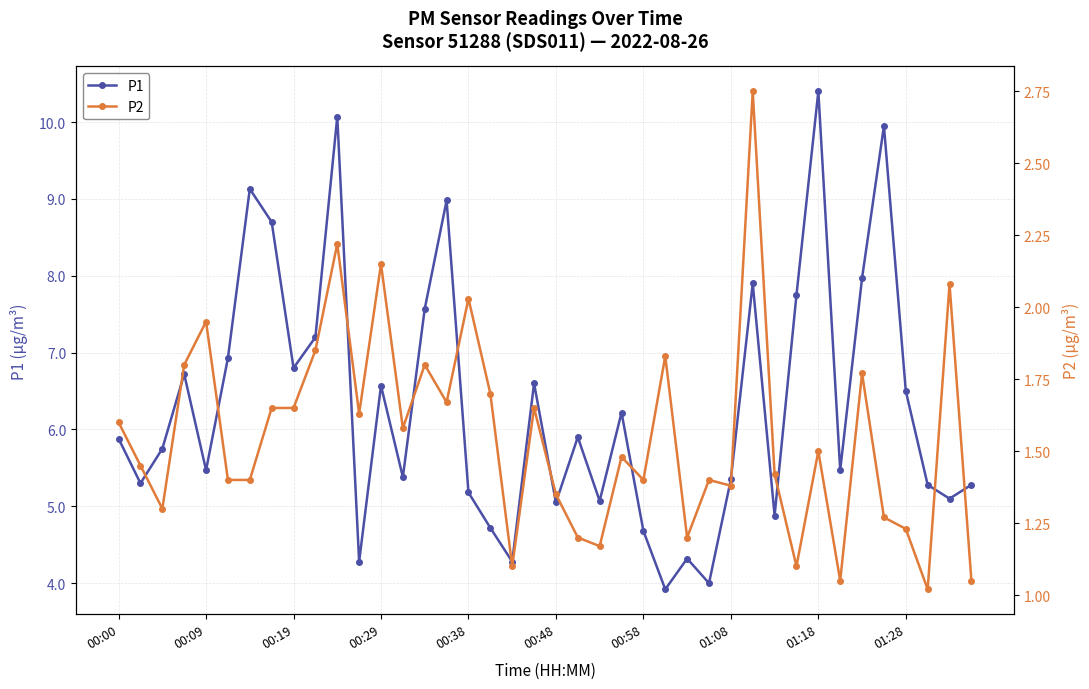

What is the smallest value displayed?

1.0